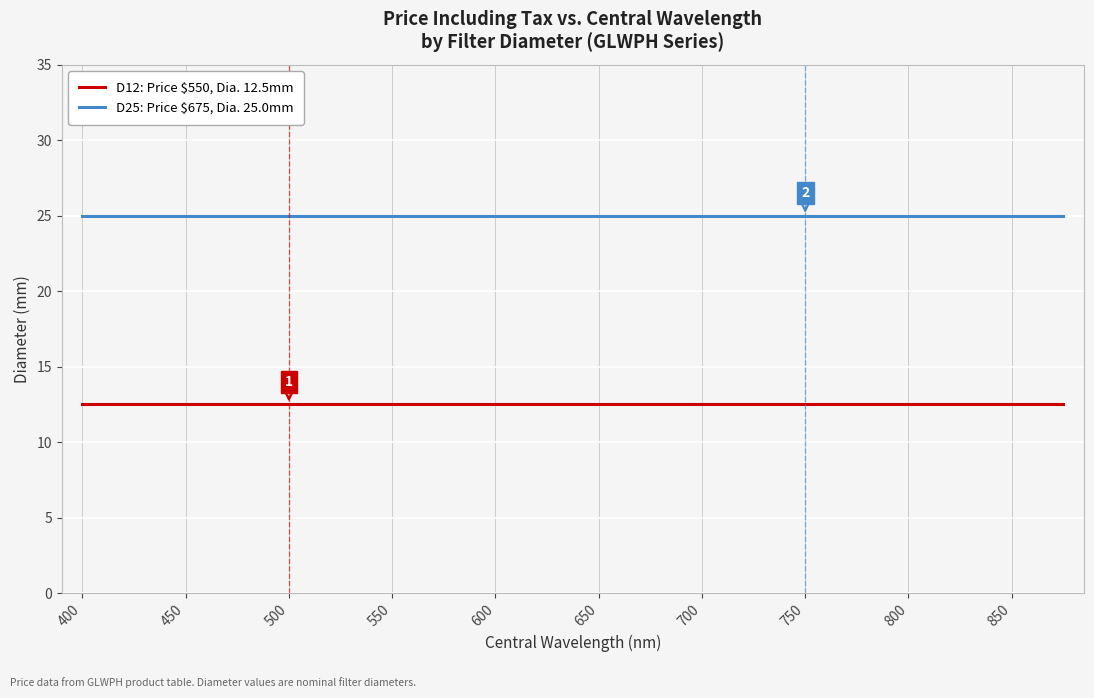

What is the lowest value of the D25: Price $675, Dia. 25.0mm series?

25.0